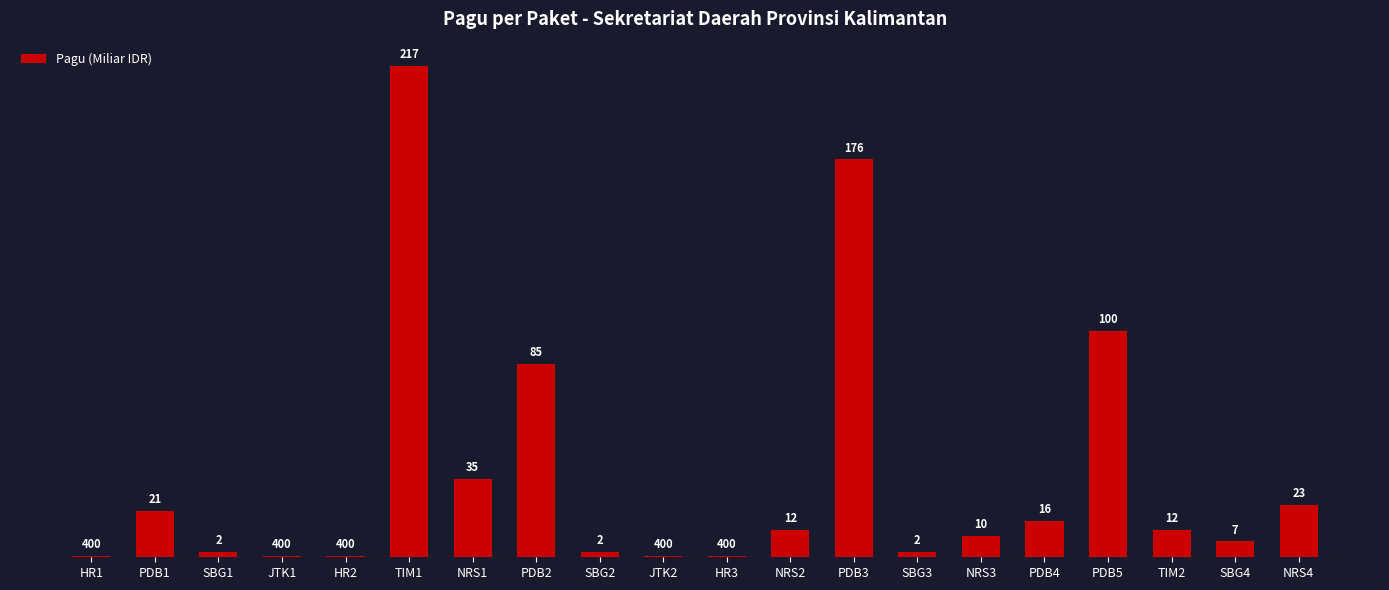

Reading left to right, list all the values displayed in this chart.

400000	20650000	2500000	400000	400000	217200000	34750000	85366000	2500000	400000	400000	11950000	175952000	2500000	9500000	15957000	99958000	12200000	7000000	23100000